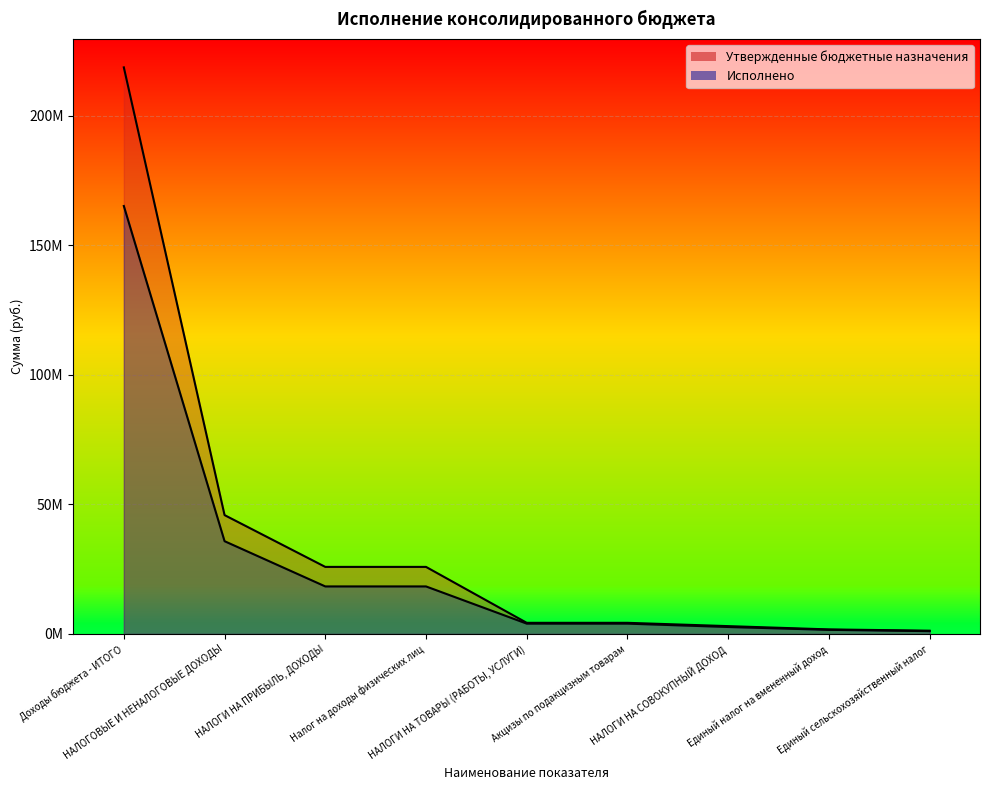

Which category has the highest value in the Исполнено series?

Доходы бюджета - ИТОГО